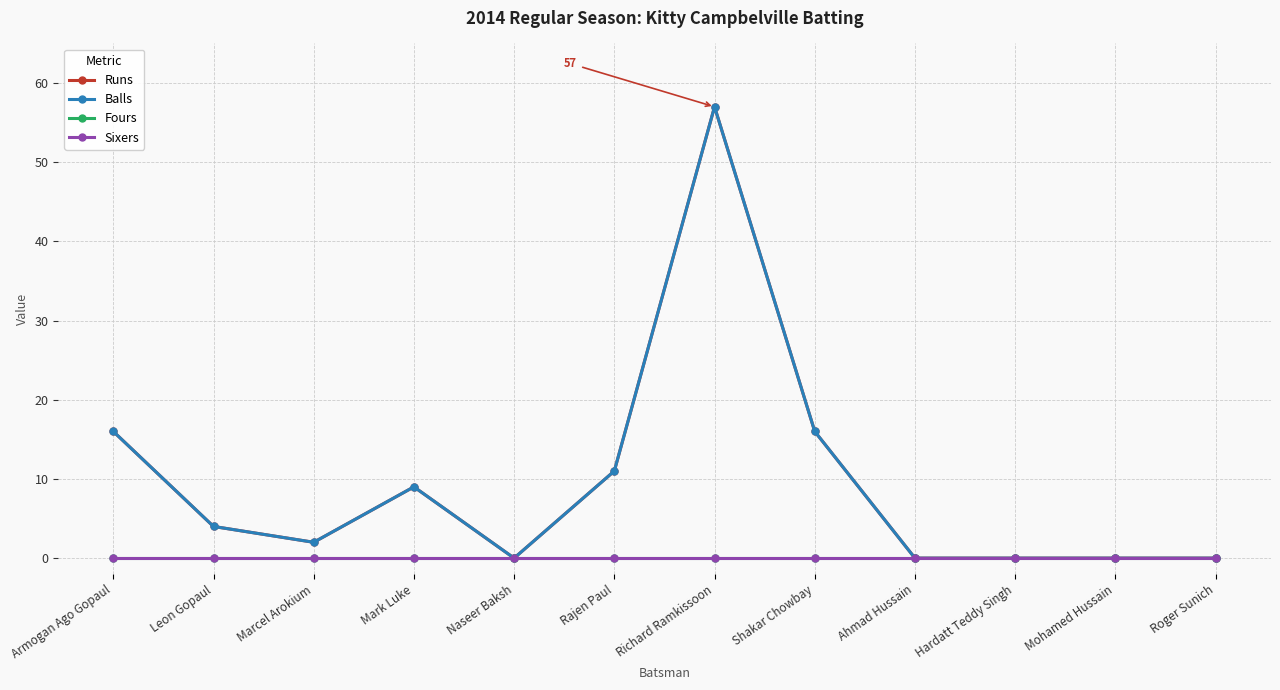

Is this an area chart (filled region under the line)?

No